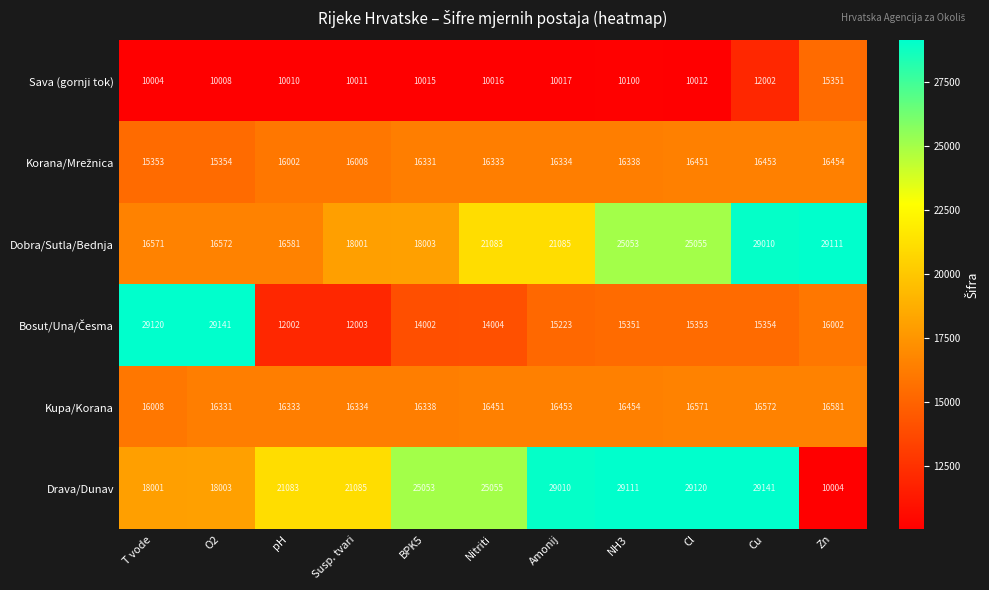

How many distinct data groups are displayed?

6